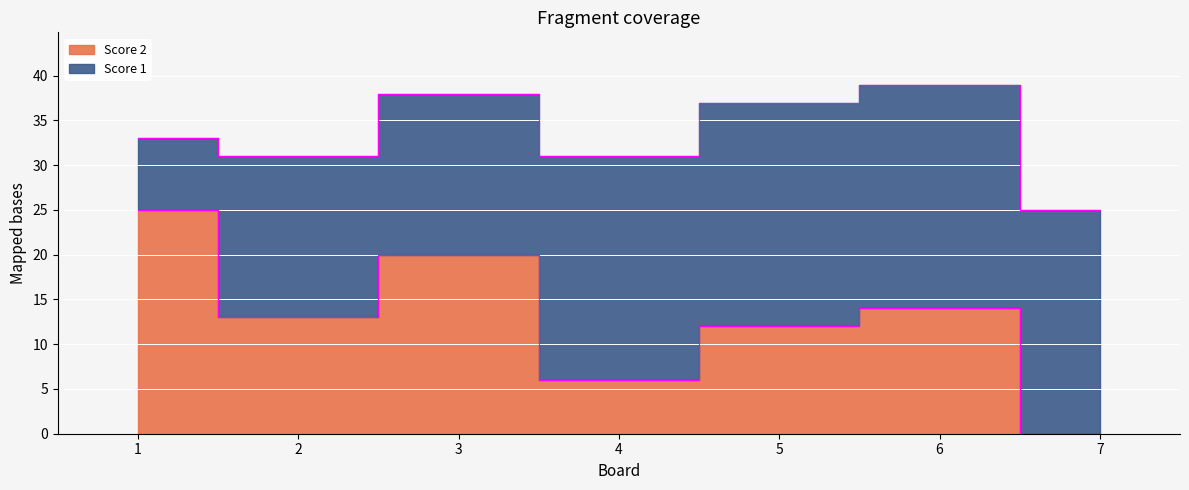

At which category does the data reach its first local peak?

3